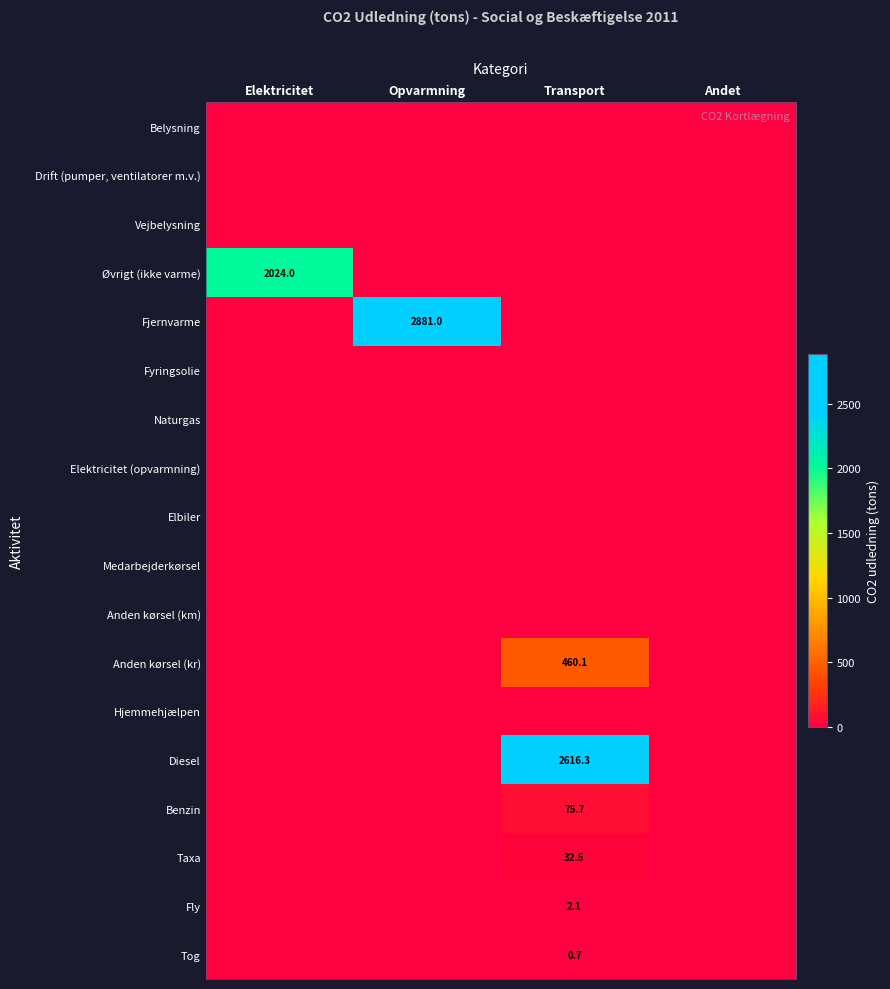

What is the difference between the highest and lowest values at Transport?

2616.3